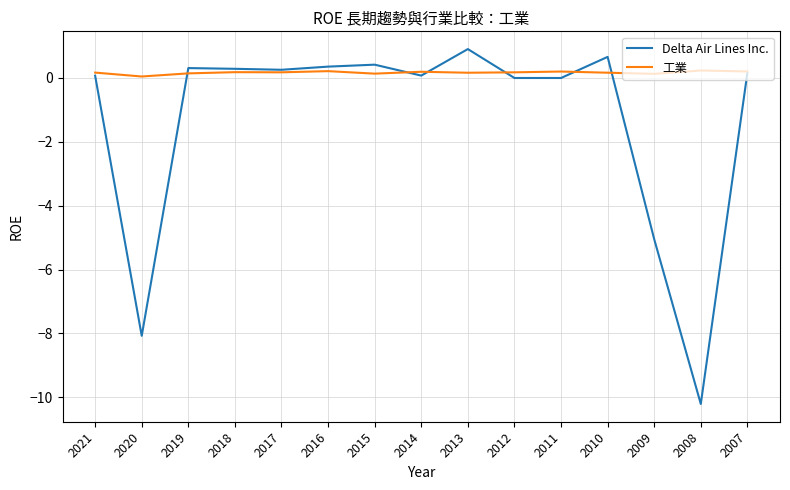

At 2013, list the series in order from largest to smallest.

Delta Air Lines Inc., 工業